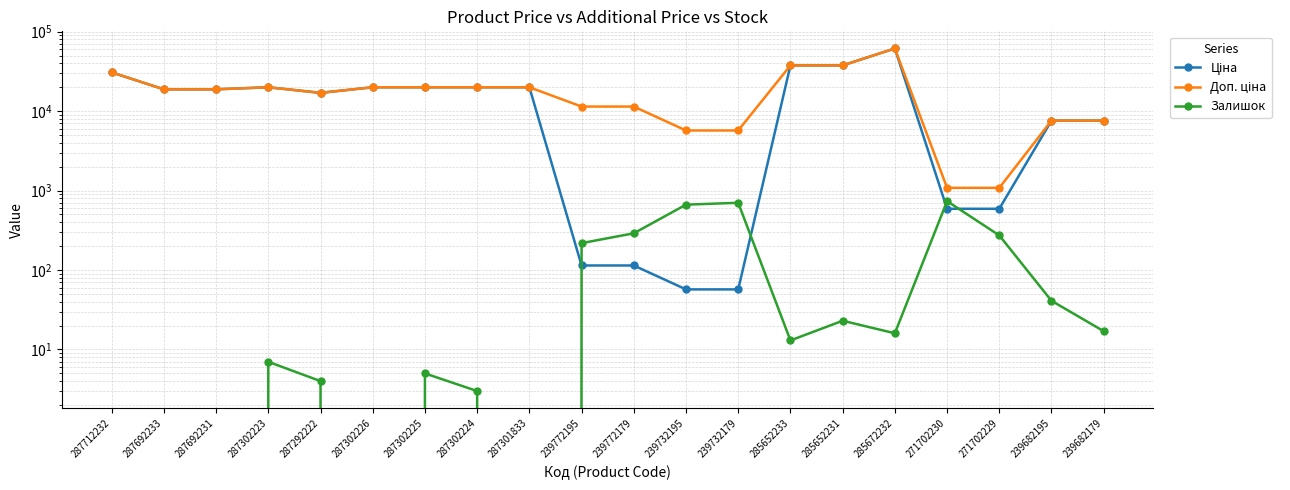

True or false: Залишок and Доп. ціна cross at least once.

False